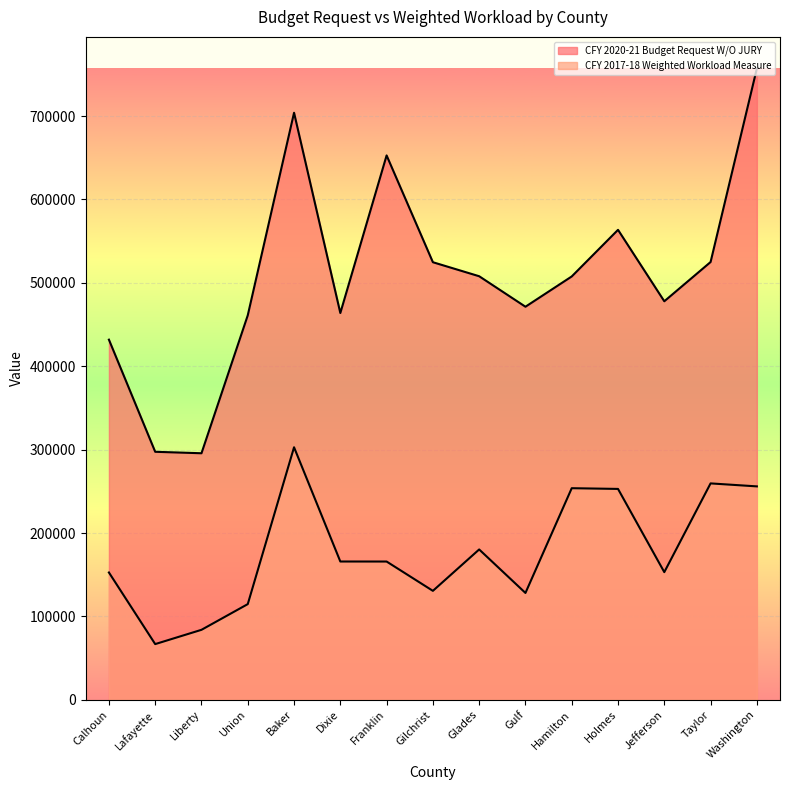

At how many categories does at least one series exceed 753129?

1